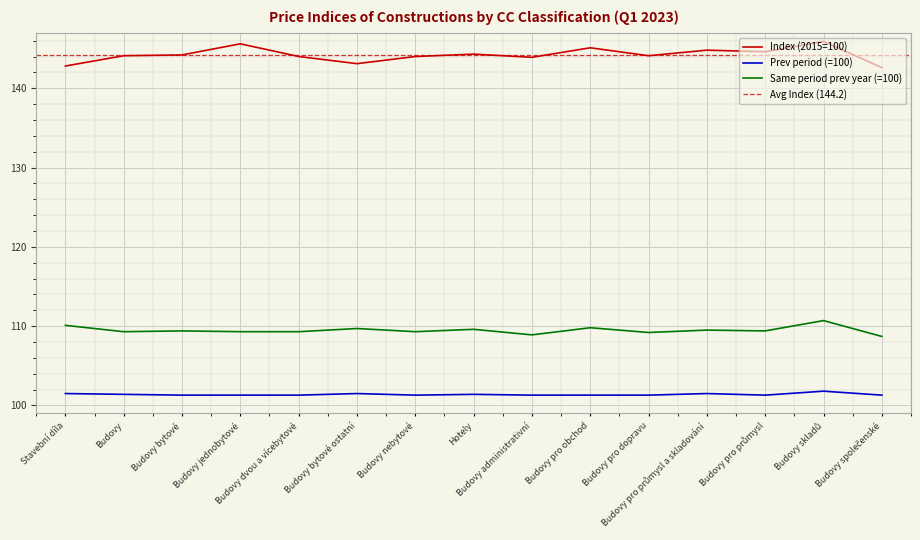

Rank the series by their average value, from lowest to highest.

Prev period (=100), Same period prev year (=100), Index (2015=100)